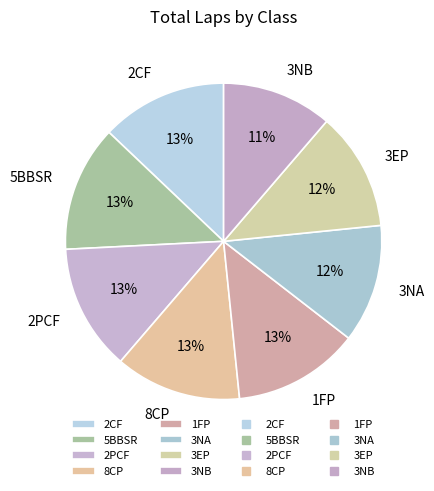

Does any single category account for the majority?

No